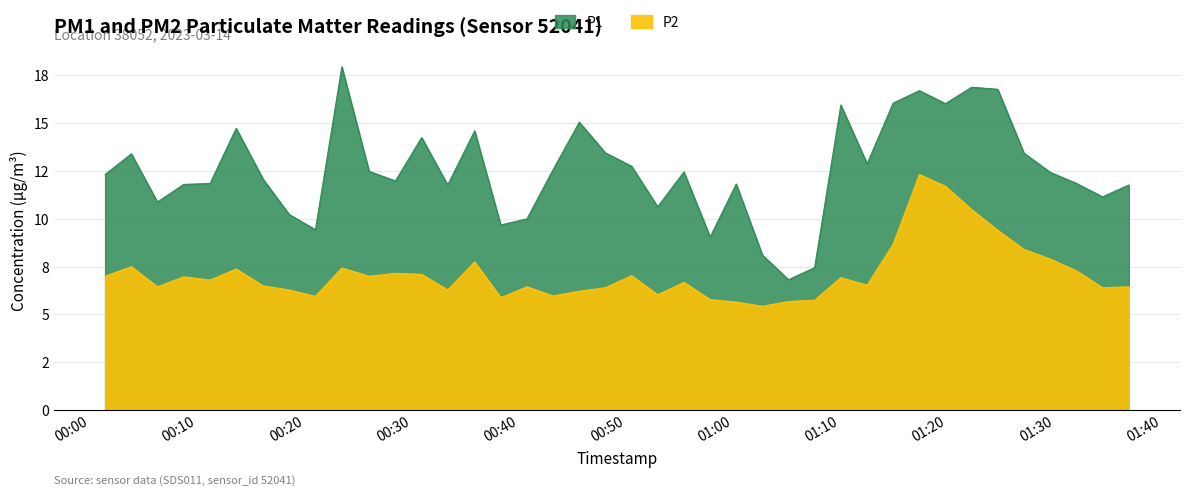

List the series in order of their overall mean, lowest first.

P2, P1